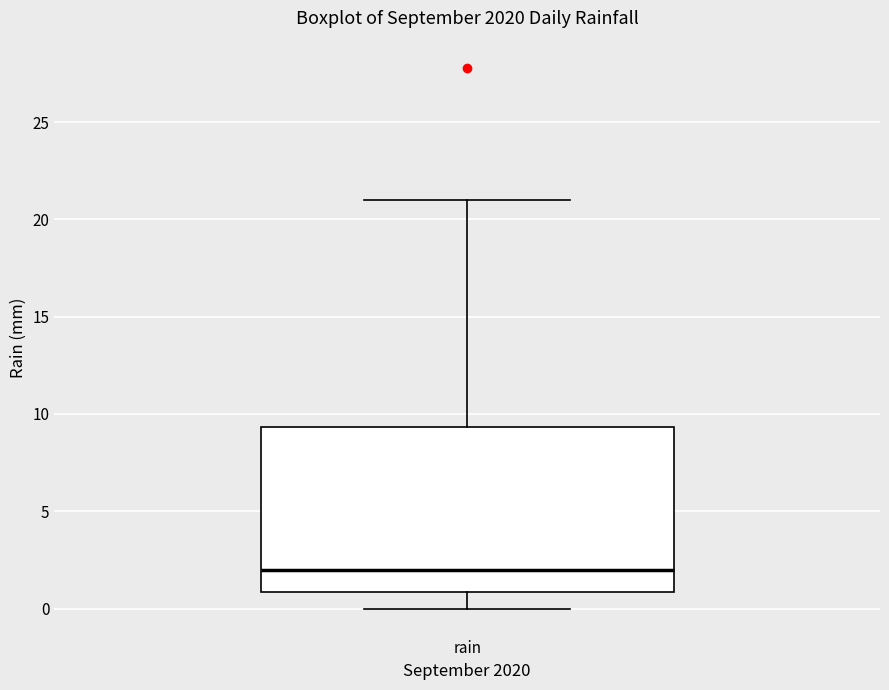

Where is the upper edge of the box for rain on the y-axis? The values are not printed on the chart, so give them approximately, as read against the axis.

9.5